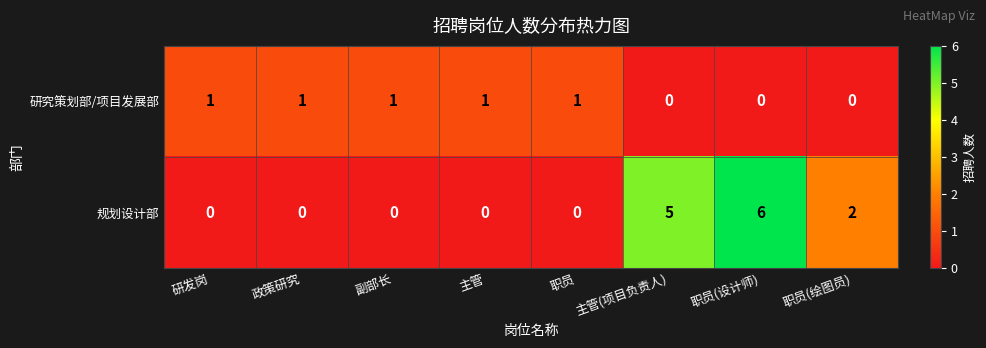

What is the difference between the second highest and minimum values in the 规划设计部 series?

5